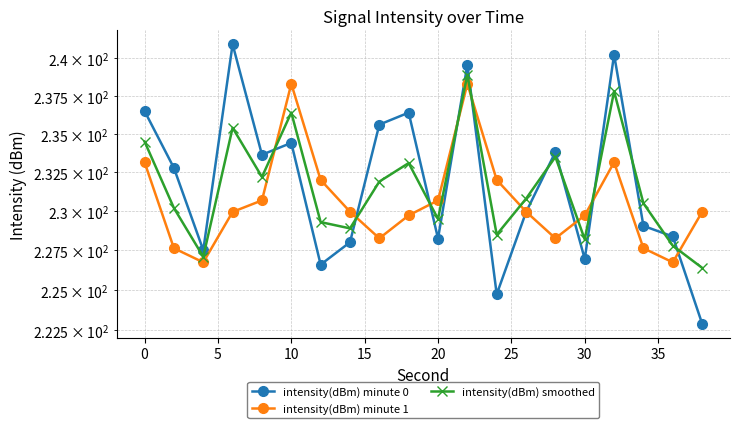

How many data points in intensity(dBm) smoothed are less than 230?

8